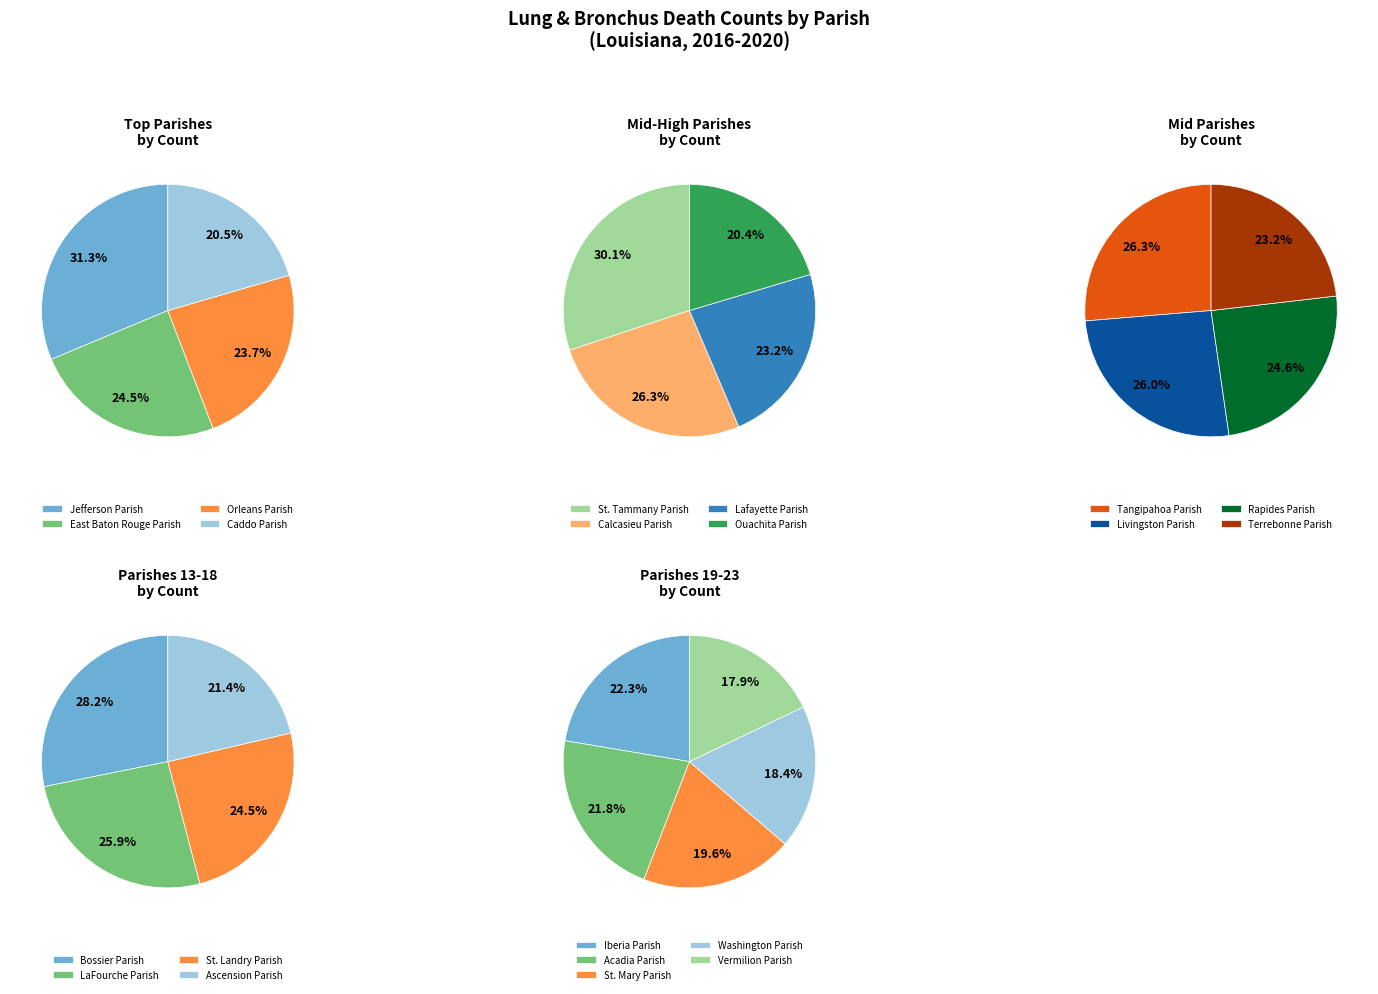

What is the ratio of the value at Calcasieu Parish to the value at Ouachita Parish?

1.3